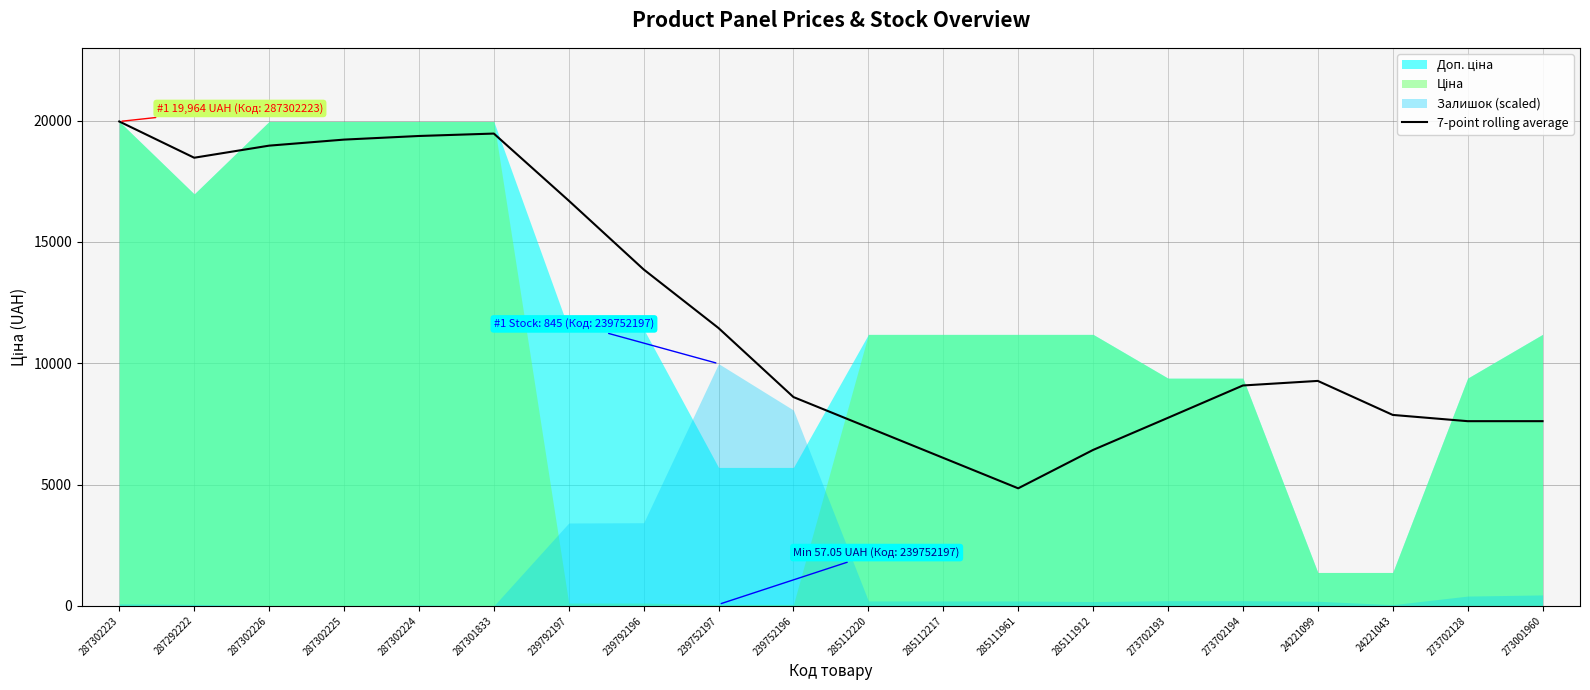

The chart shows a value of 19466.2 at 287301833. True or false?

True